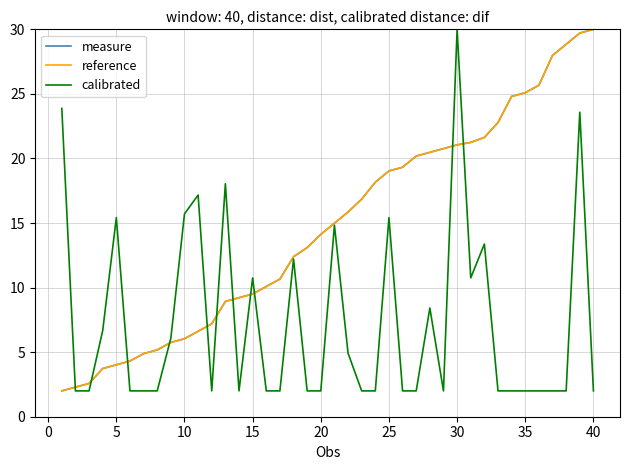

Does the chart display data point markers on the line(s)?

No